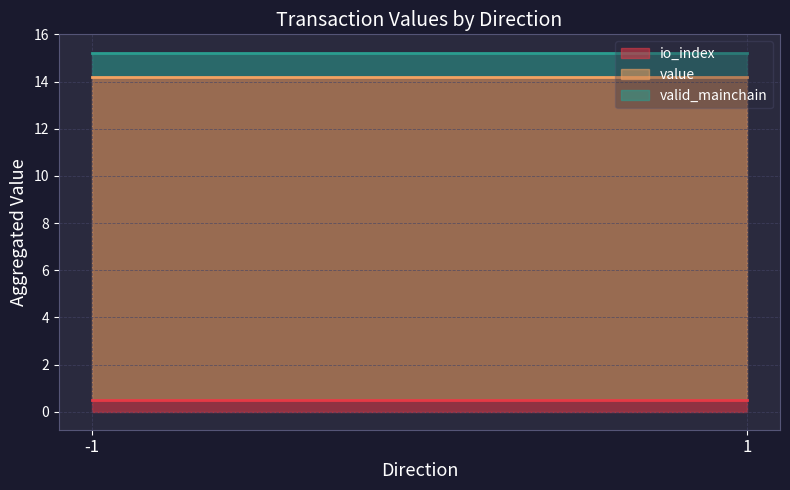

What is the total value across all series at -1?

15.2